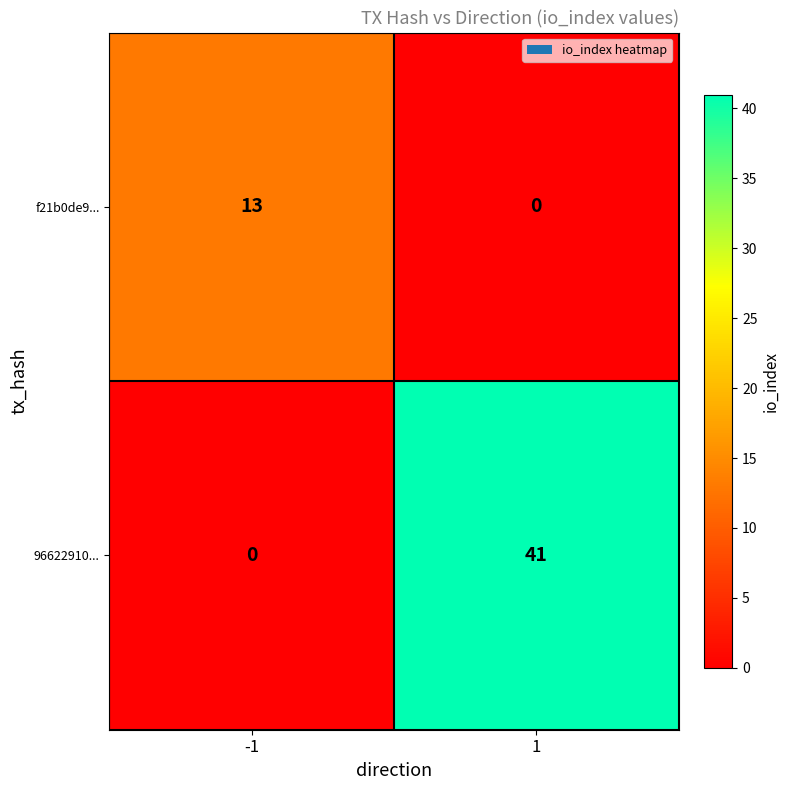

The value of 96622910... at 1 is 41. True or false?

True